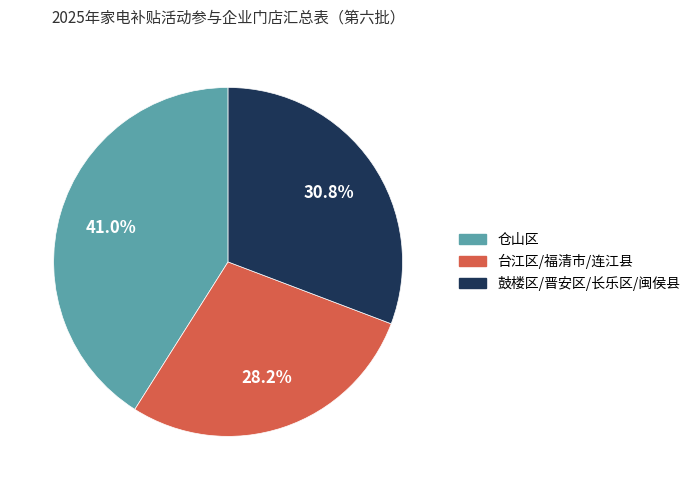

Does any single category account for the majority?

No